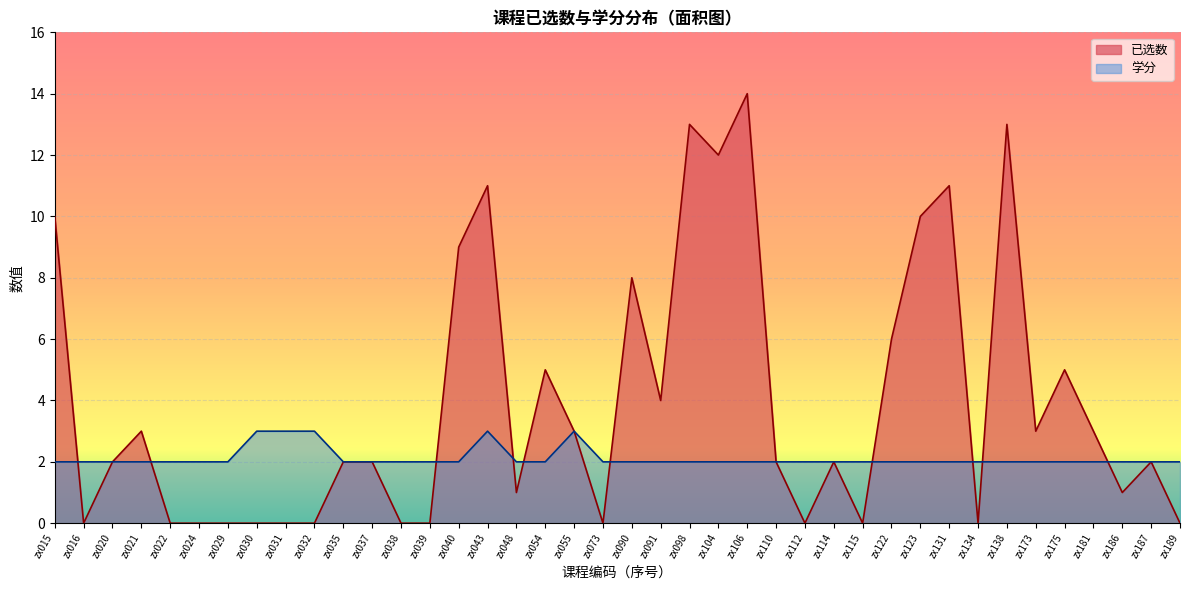

At which category does 已选数 reach its first local valley?

zx016